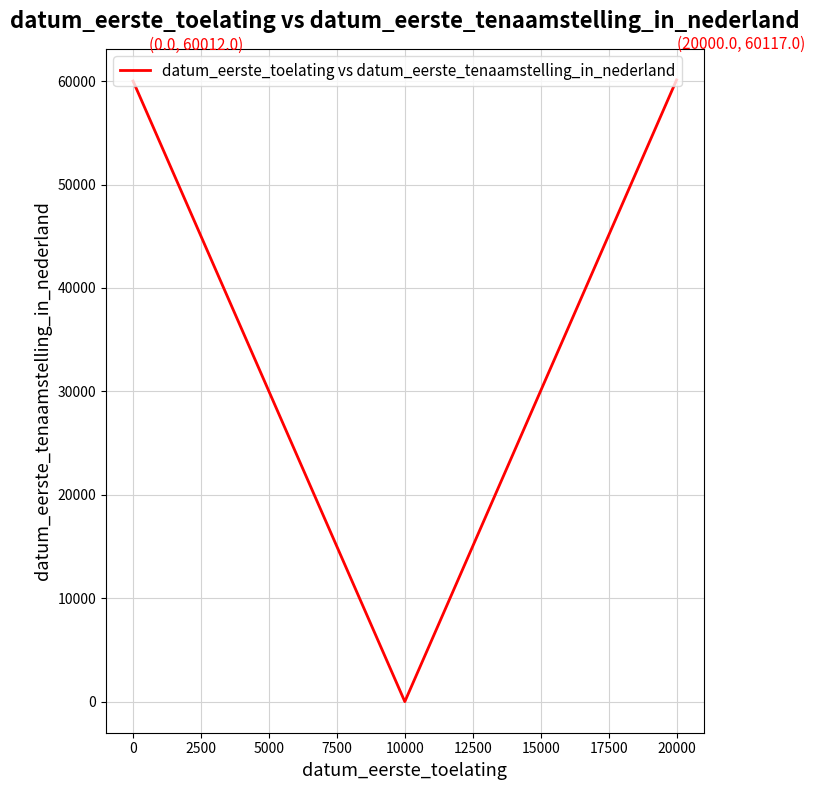

True or false: the data shows 60012 at 0.

True